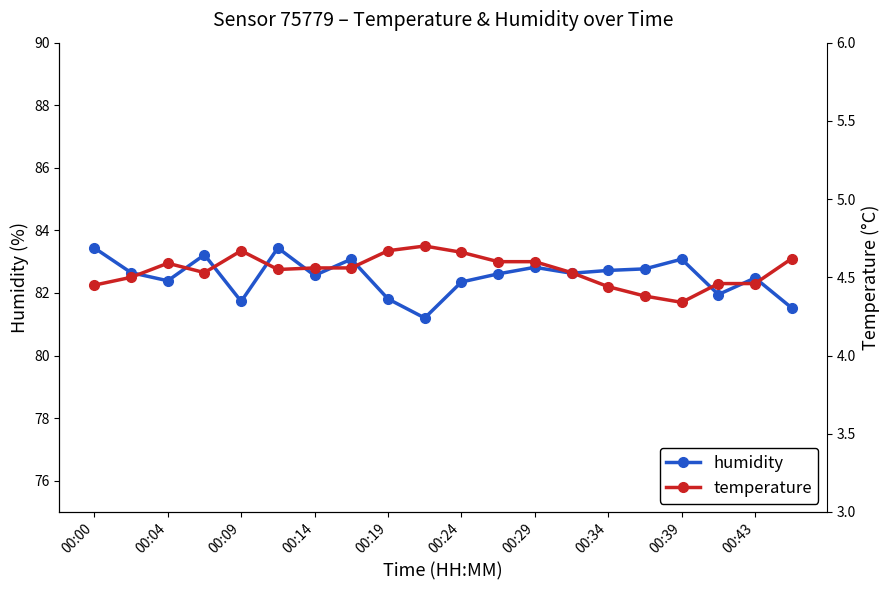

What are all the series names shown in the legend?

humidity, temperature